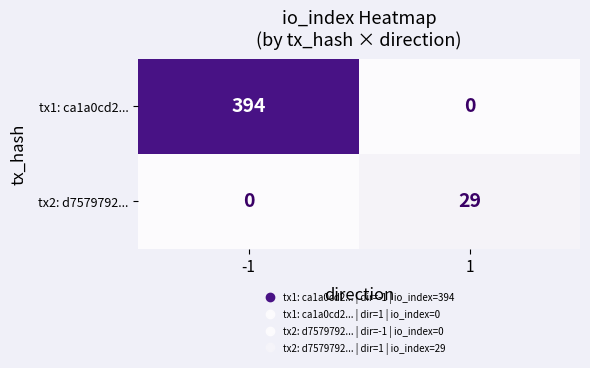

What is the greatest value displayed?

394